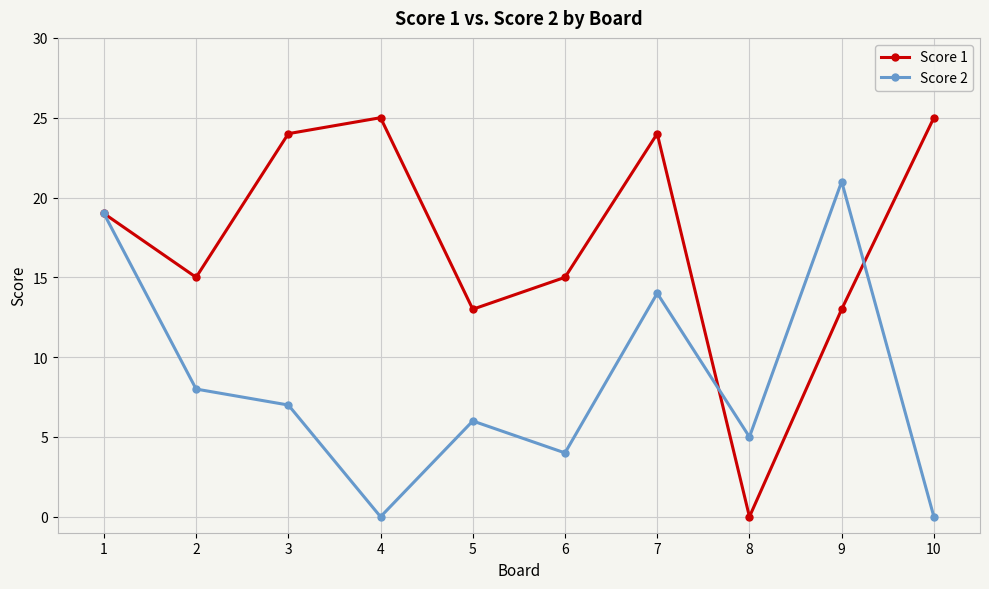

List the series in order of their overall mean, highest first.

Score 1, Score 2